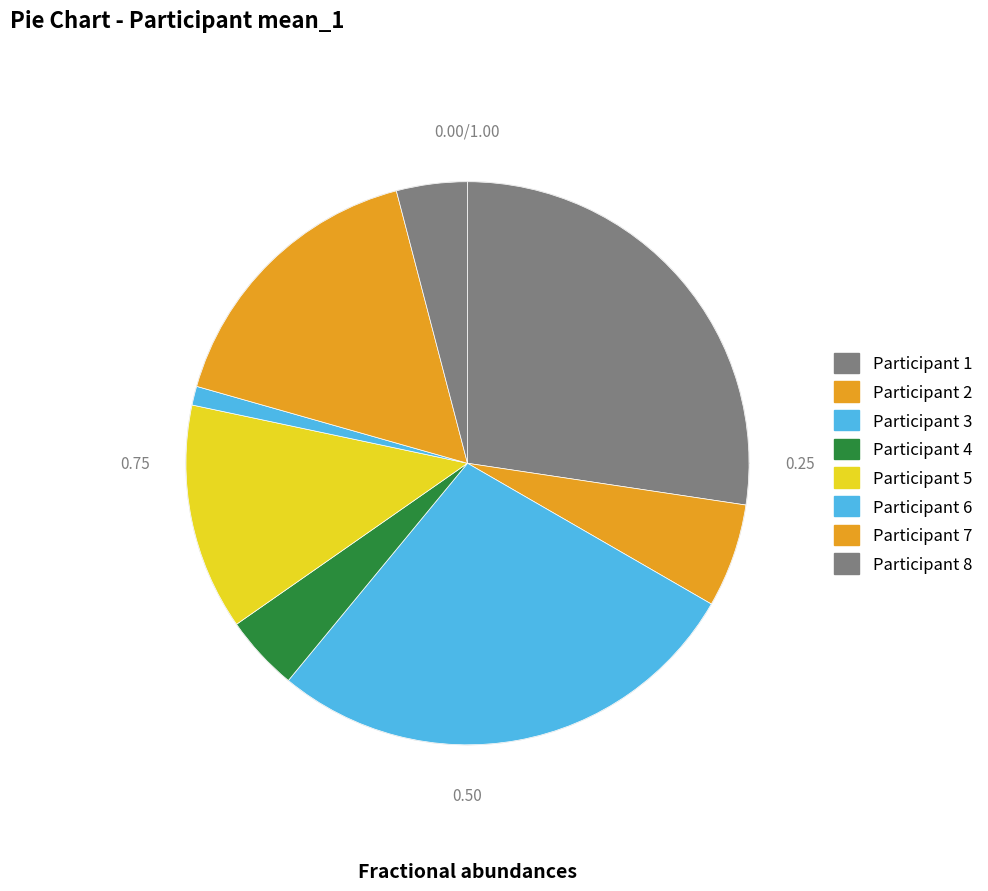

True or false: 4 accounts for 1% of the total.

False